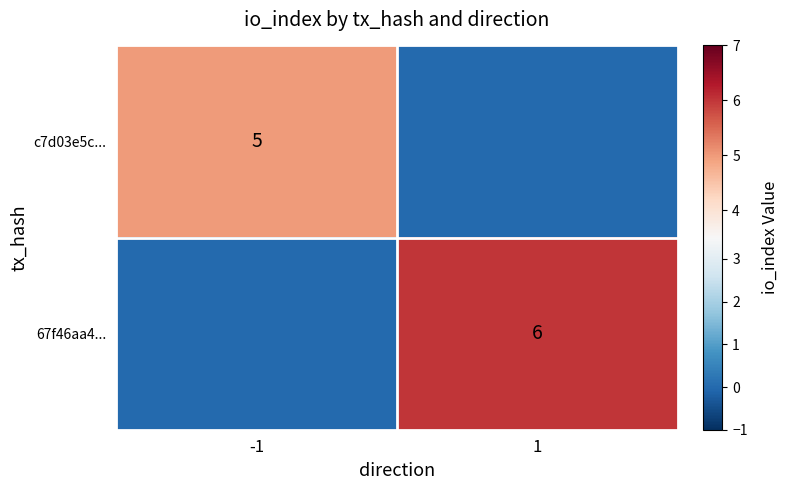

True or false: c7d03e5c... has a value of 7 at -1.

False